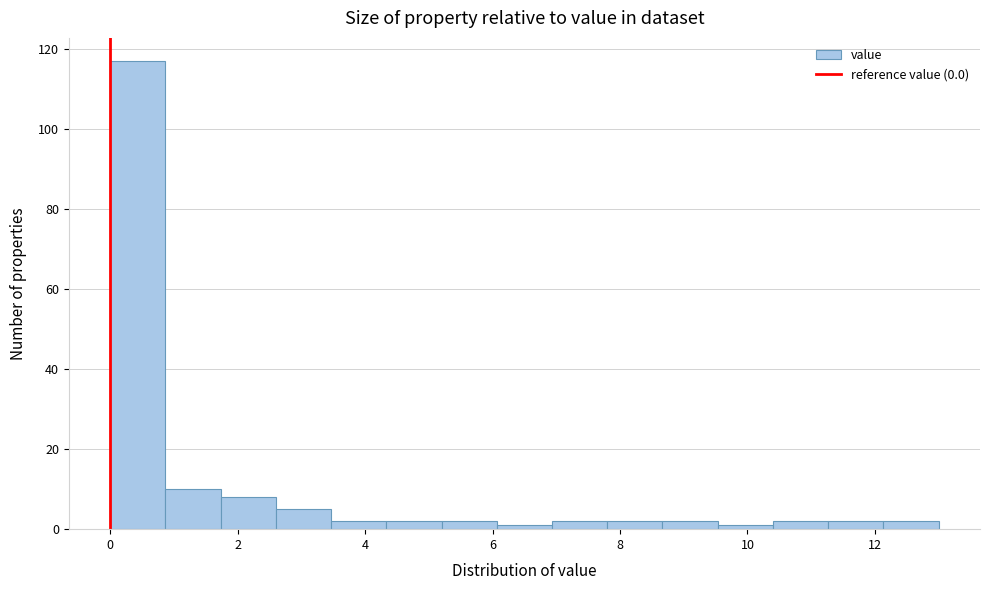

How tall is the bar that spans 0.8 to 1.8 on the x-axis? Neither the bar edges nor the heights are printed on the chart, so give them approximately, as read against the axes.

10